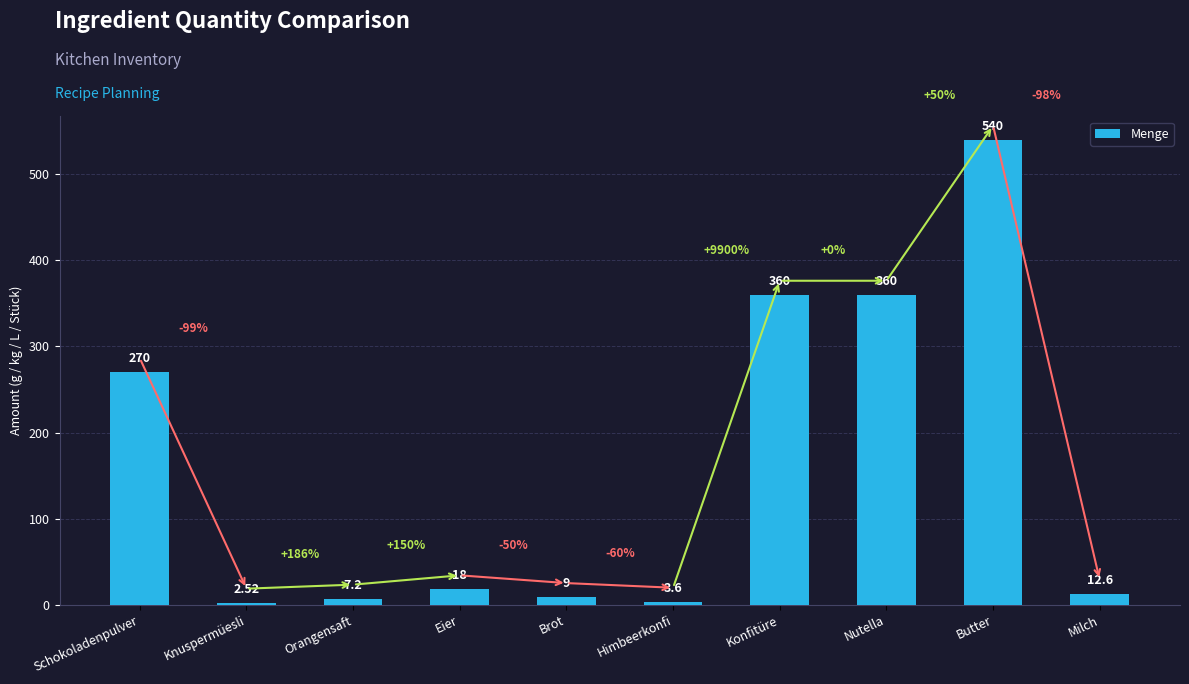

At which label does the data first exceed 18?

Schokoladenpulver